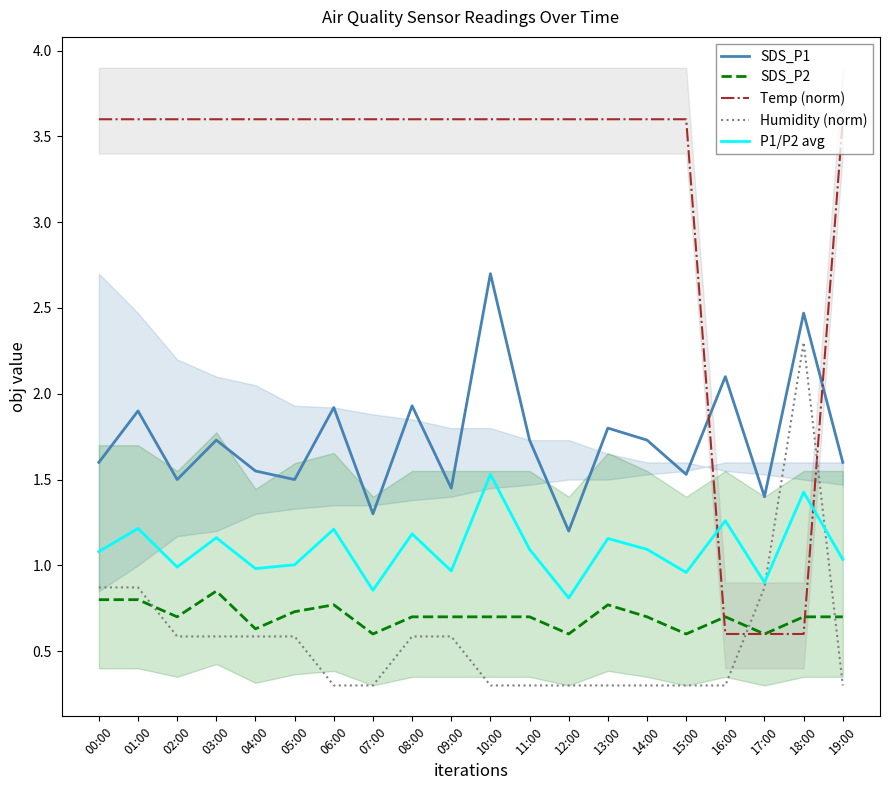

Does the chart display data point markers on the line(s)?

No